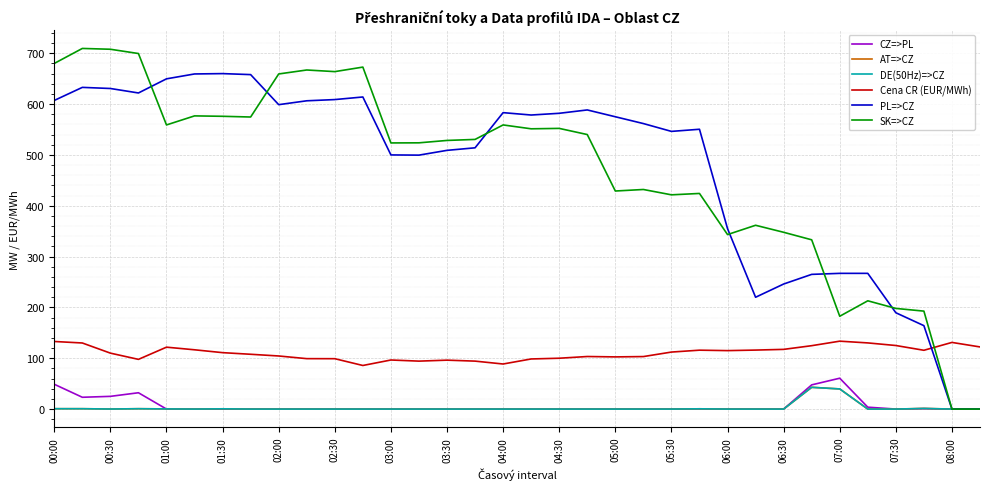

How many lines are shown in the chart?

6